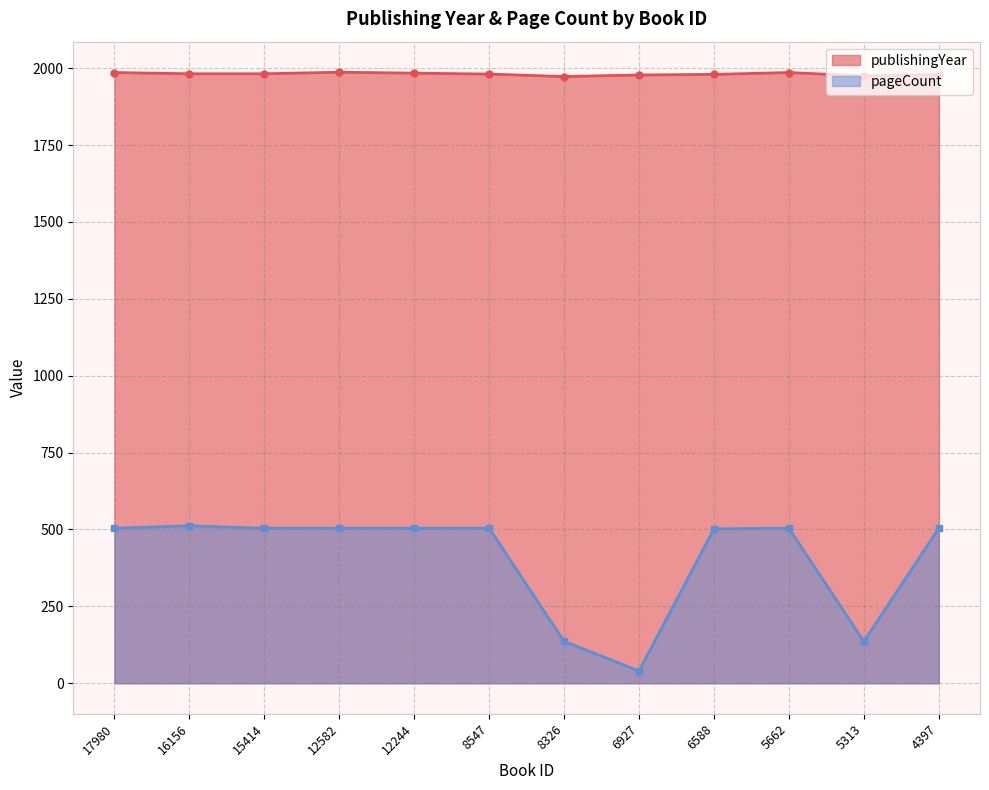

How many lines are shown in the chart?

2